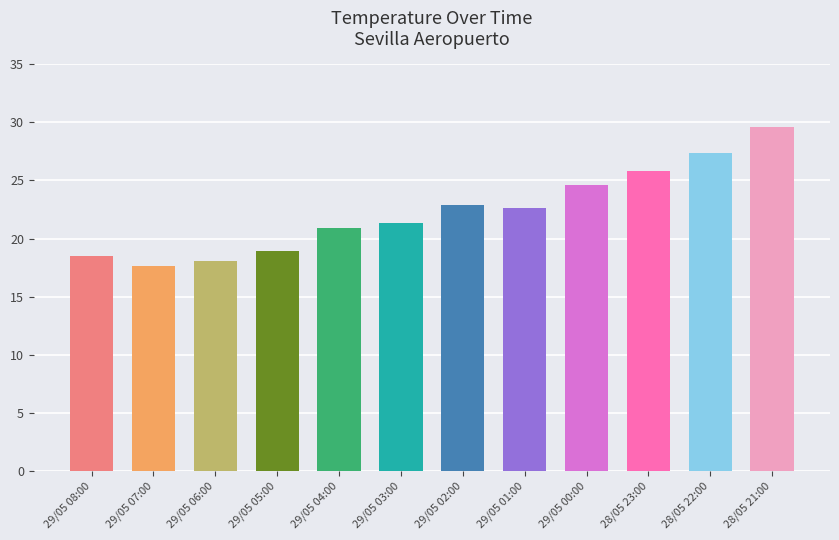

List the labels in order of value, largest first.

28/05 21:00, 28/05 22:00, 28/05 23:00, 29/05 00:00, 29/05 02:00, 29/05 01:00, 29/05 03:00, 29/05 04:00, 29/05 05:00, 29/05 08:00, 29/05 06:00, 29/05 07:00